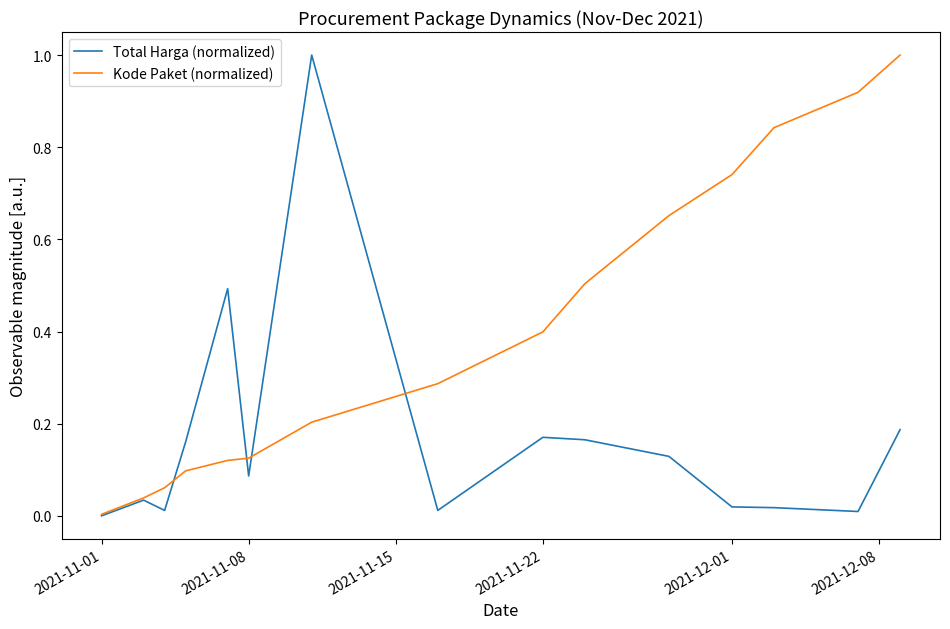

Which series has the largest total across all categories?

Kode Paket (normalized)